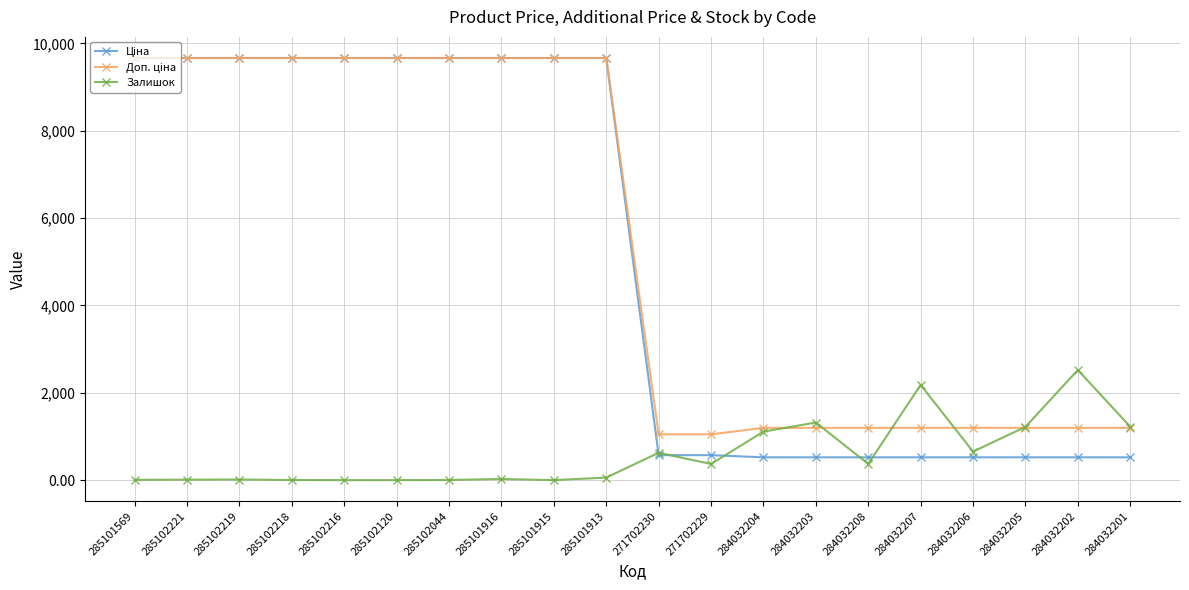

Is it true that Залишок equals 248.8 at 271702230?

False